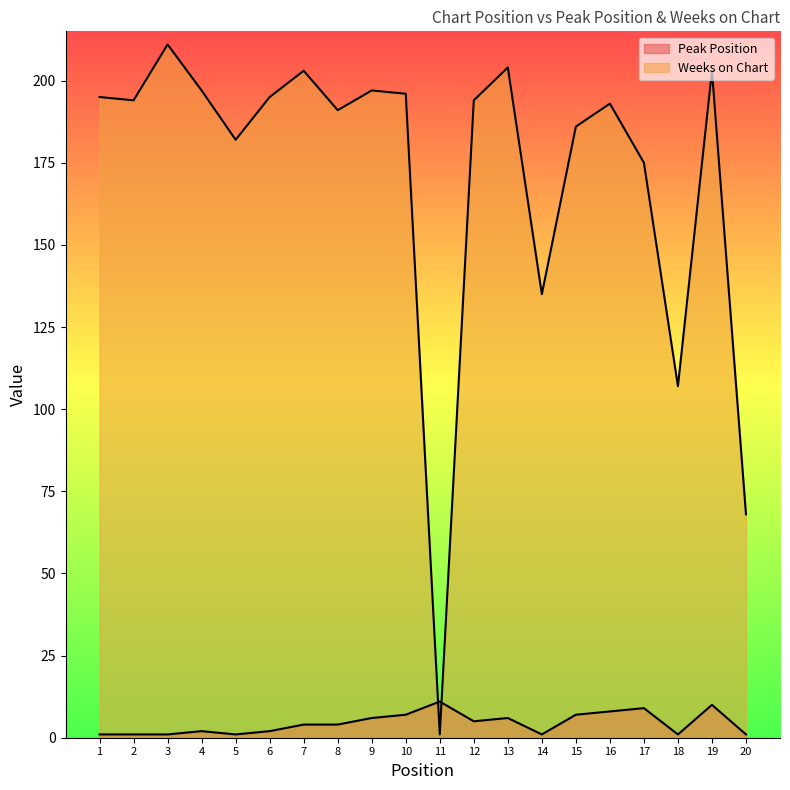

List the series in order of their peak value, lowest first.

Peak Position, Weeks on Chart